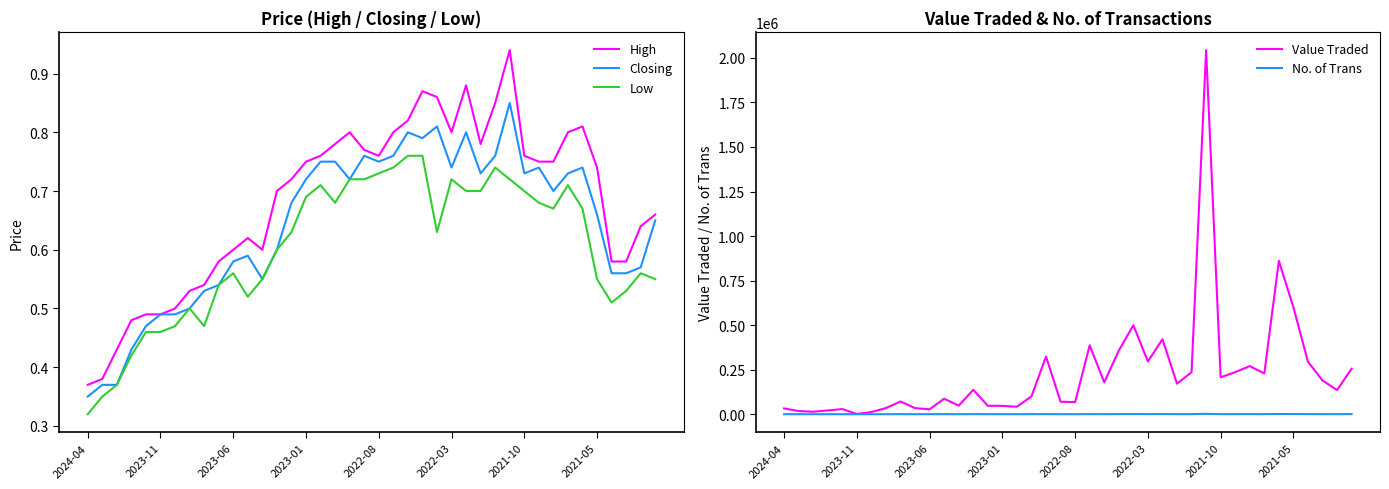

True or false: Low and Value Traded cross at least once.

False